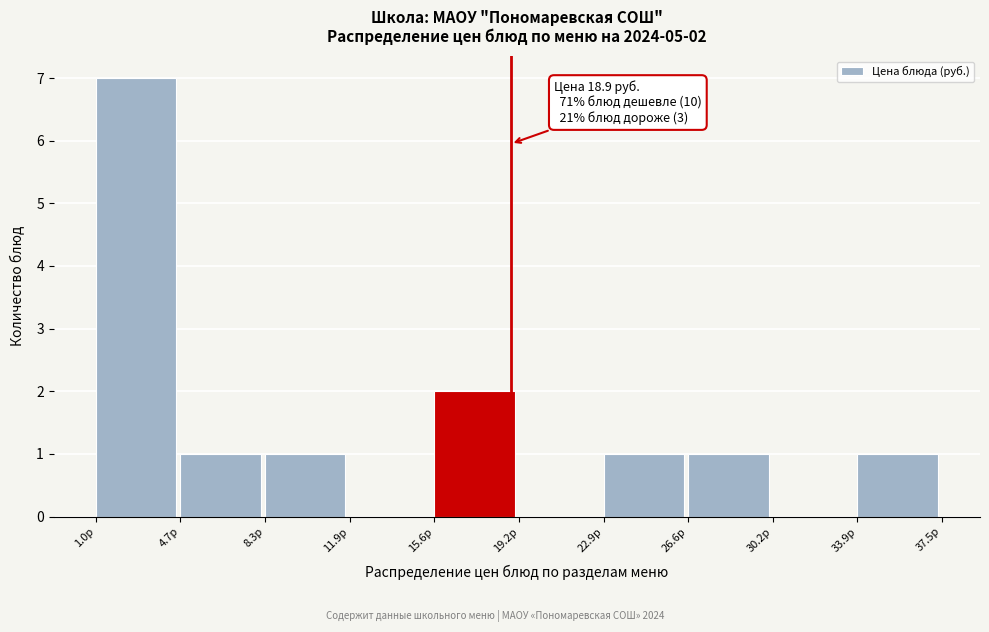

Which range on the x-axis has the tallest bar?

1.00 to 4.65